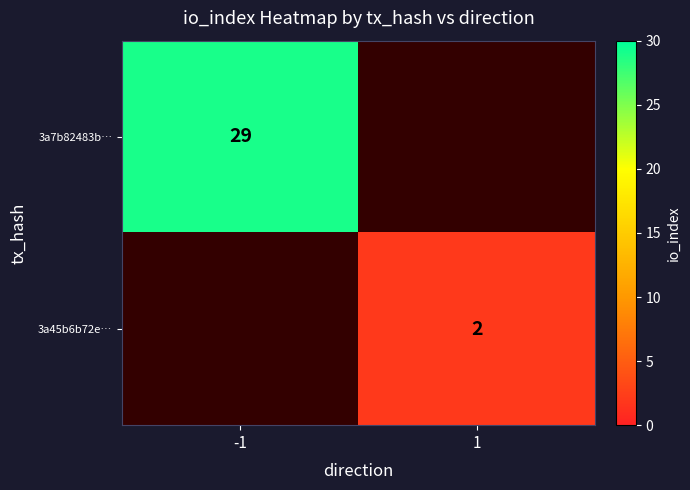

How many data points does each series have?

2